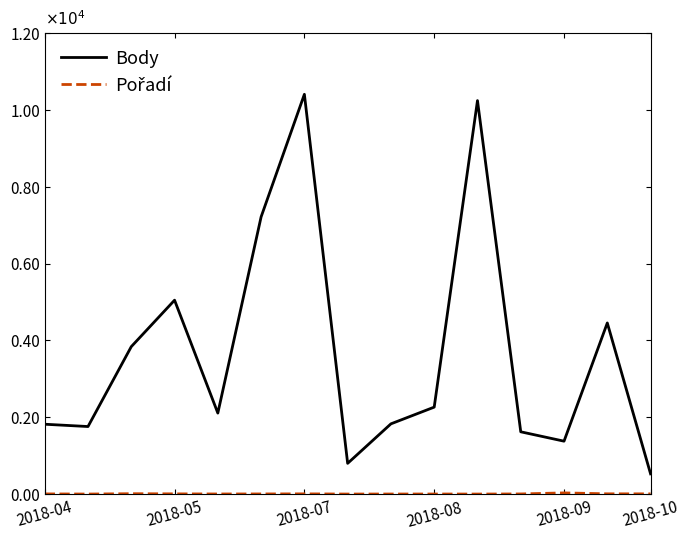

At which label does Pořadí first exceed 4?

2018-04